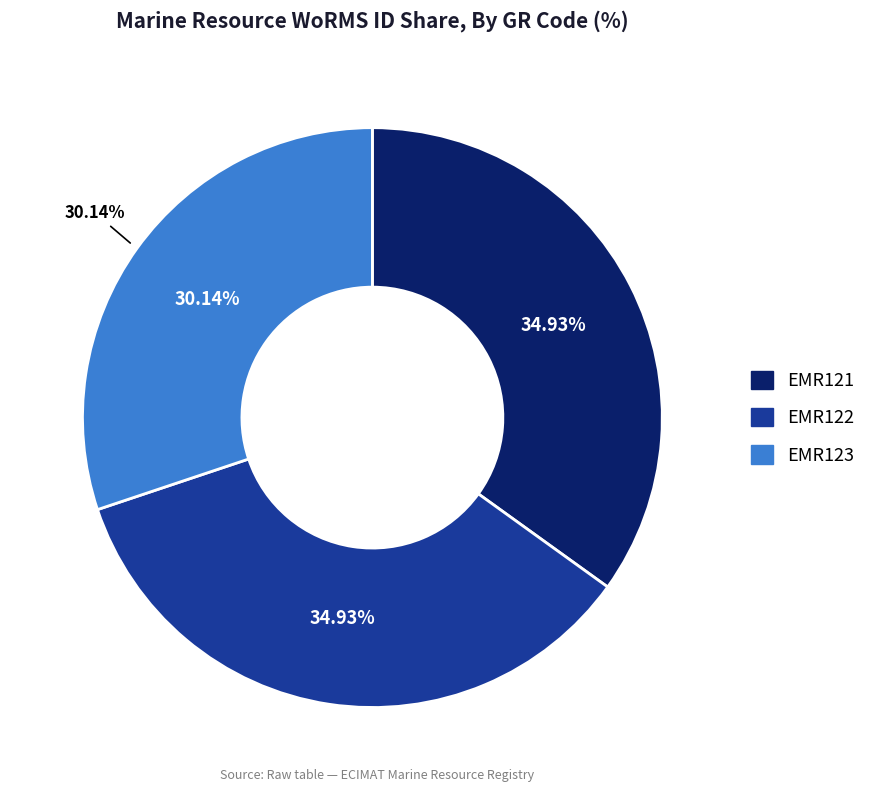

True or false: EMR121 accounts for 46% of the total.

False